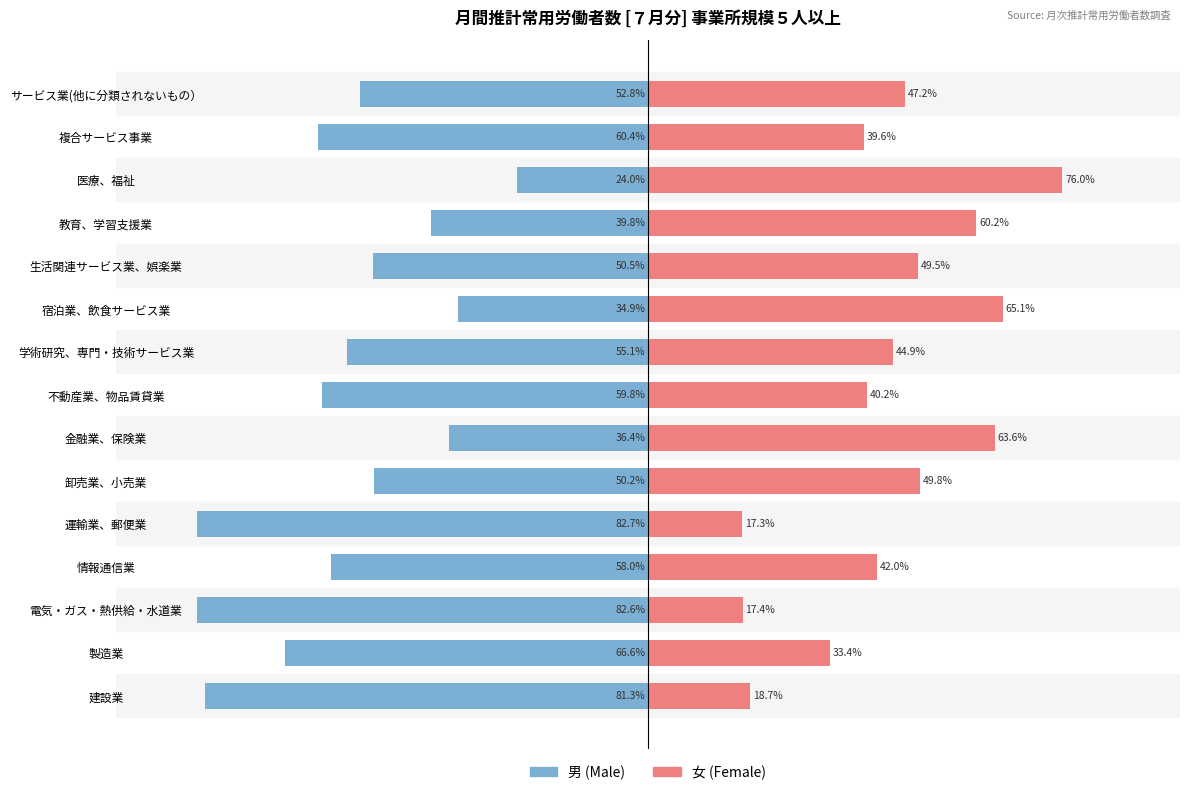

What is the minimum value shown in the chart?

-82.7